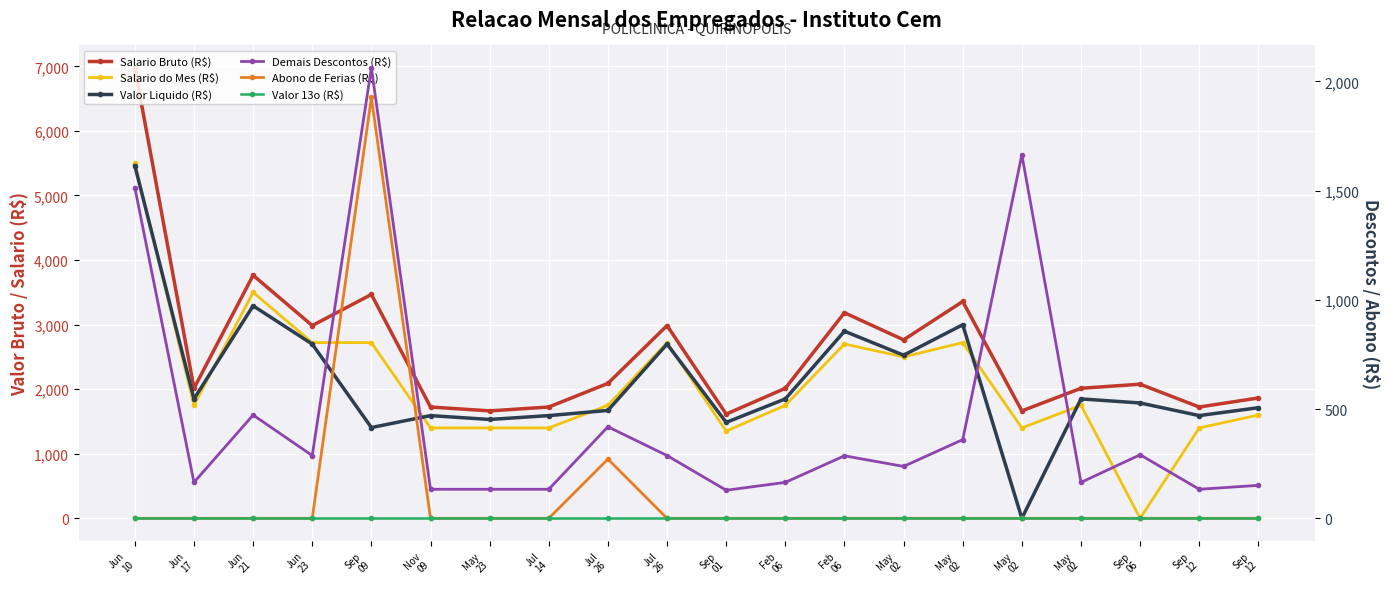

Between Jun
17 and Feb
06, which is larger?

Jun
17